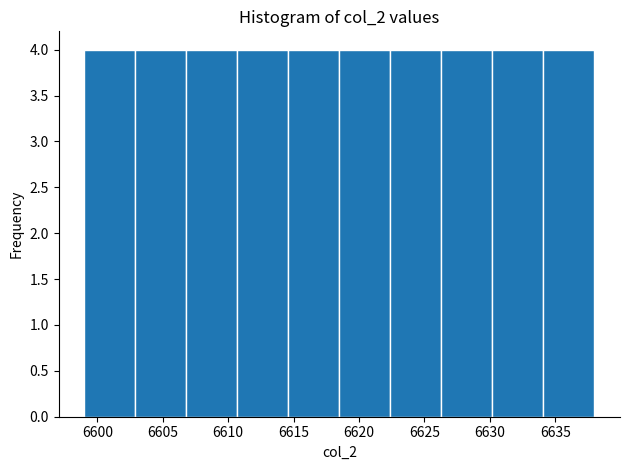

What is the height of the bar covering 6614.6 to 6618.5 on the x-axis? Neither the bar edges nor the heights are printed on the chart, so give them approximately, as read against the axes.

4